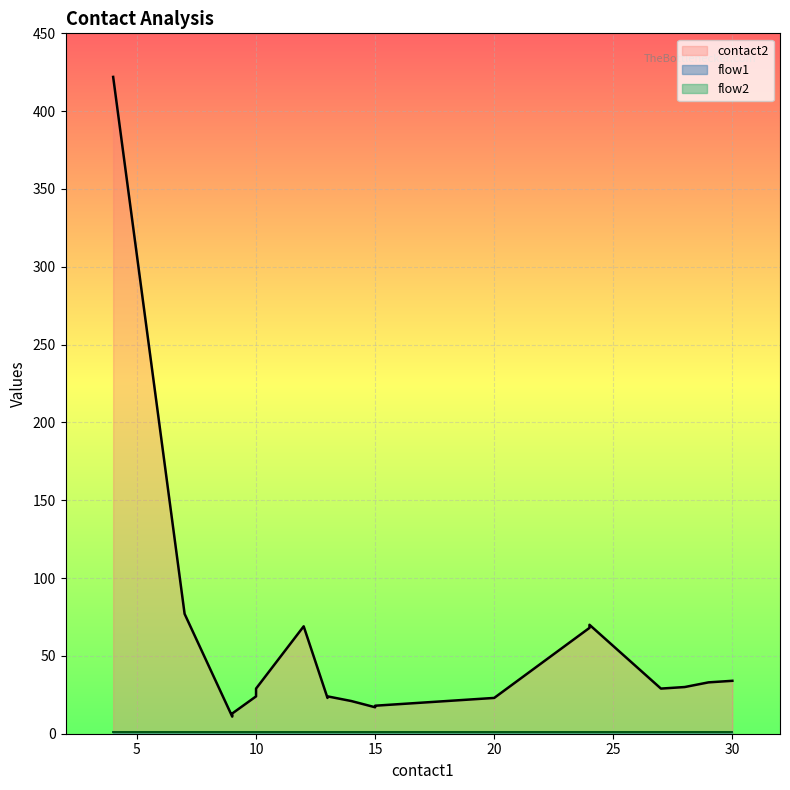

True or false: contact2 and flow1 cross at least once.

False